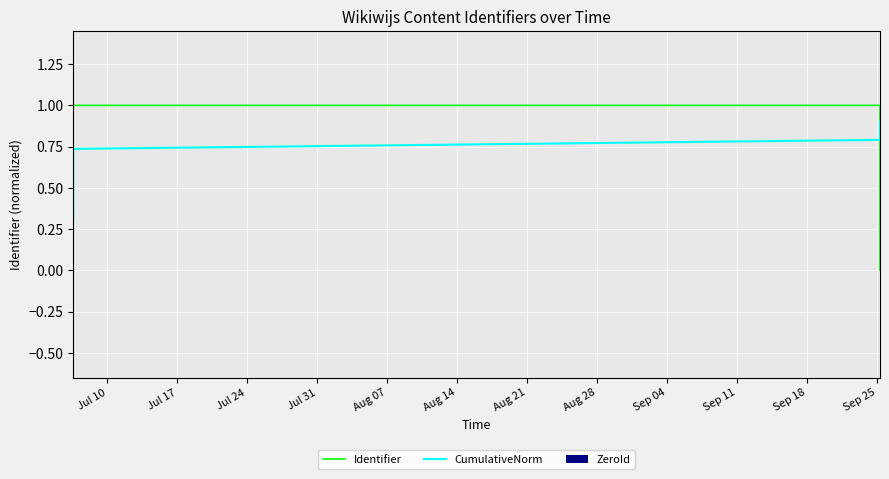

How many bars are there in total?

24